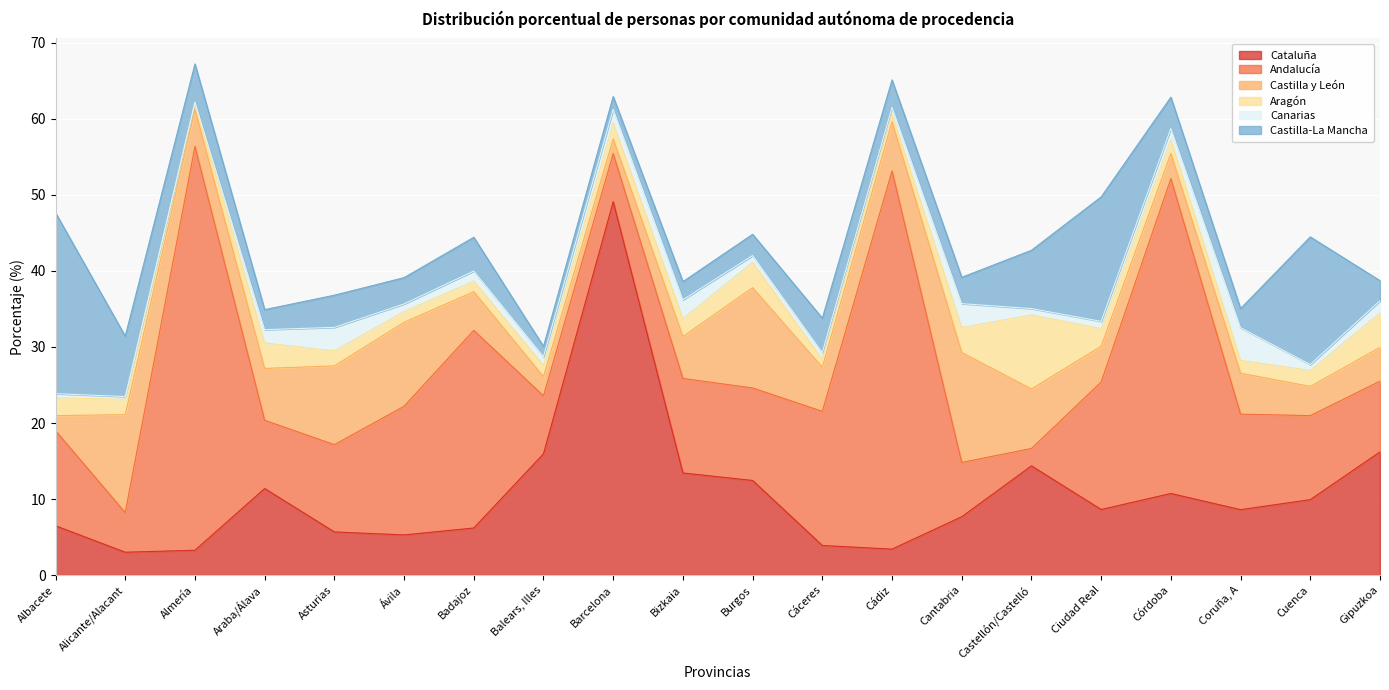

At which category is the sum across all series the highest?

Almería